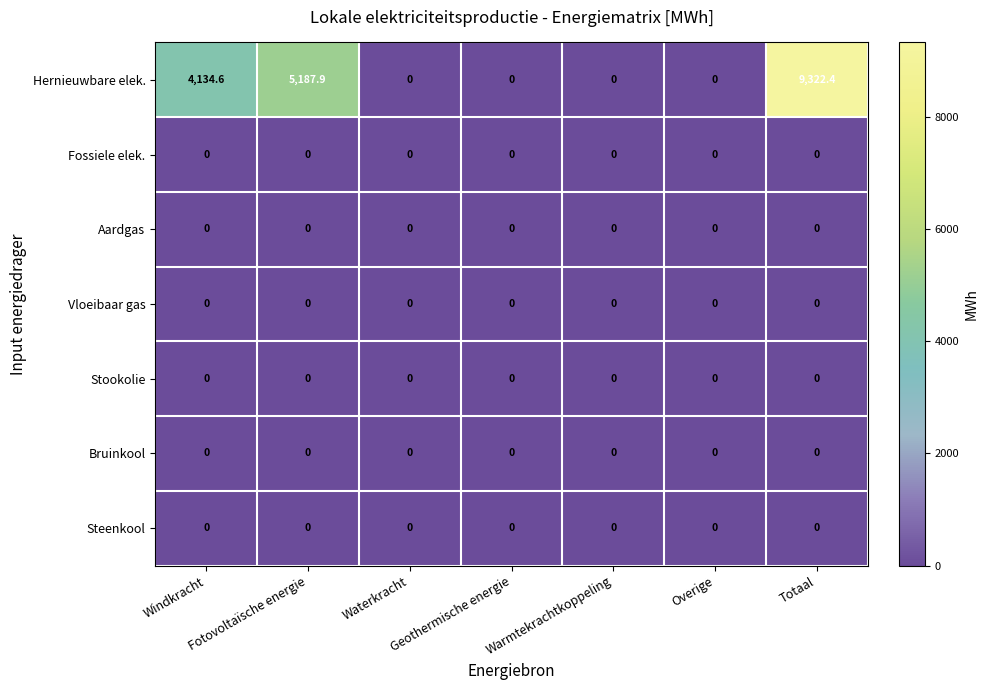

Which series has the largest total across all categories?

Hernieuwbare elek.